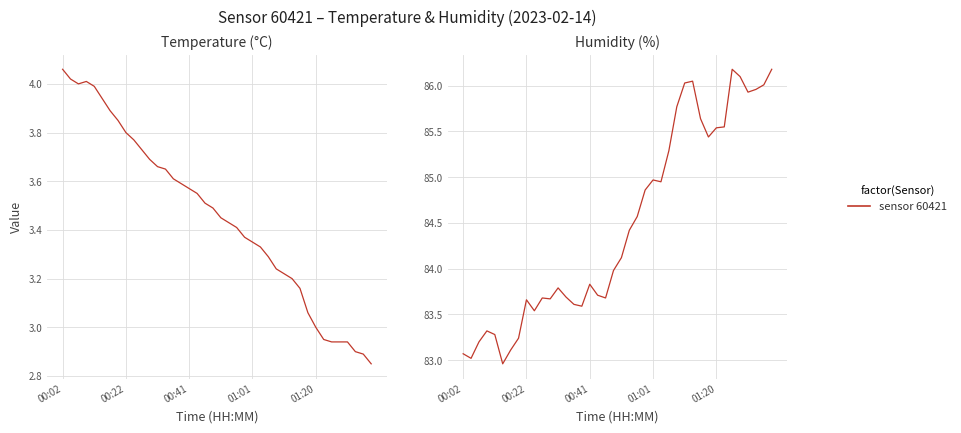

How many lines are shown in the chart?

1